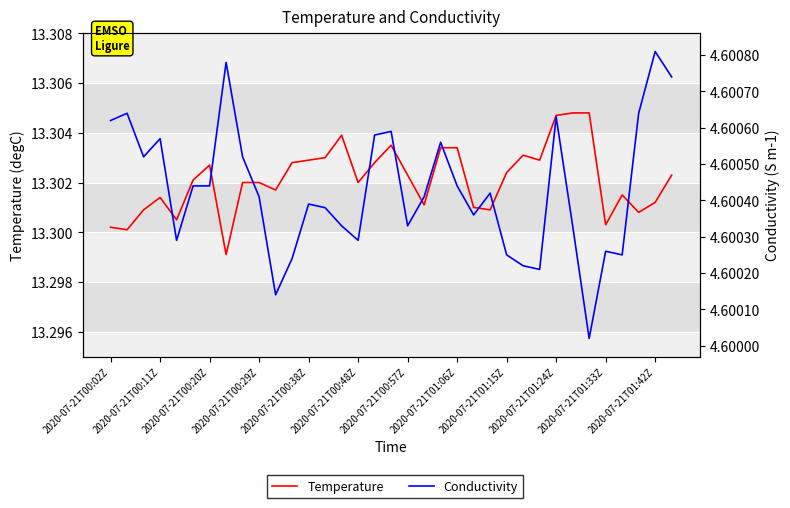

Count the Conductivity values in the range 4 to 5.

35